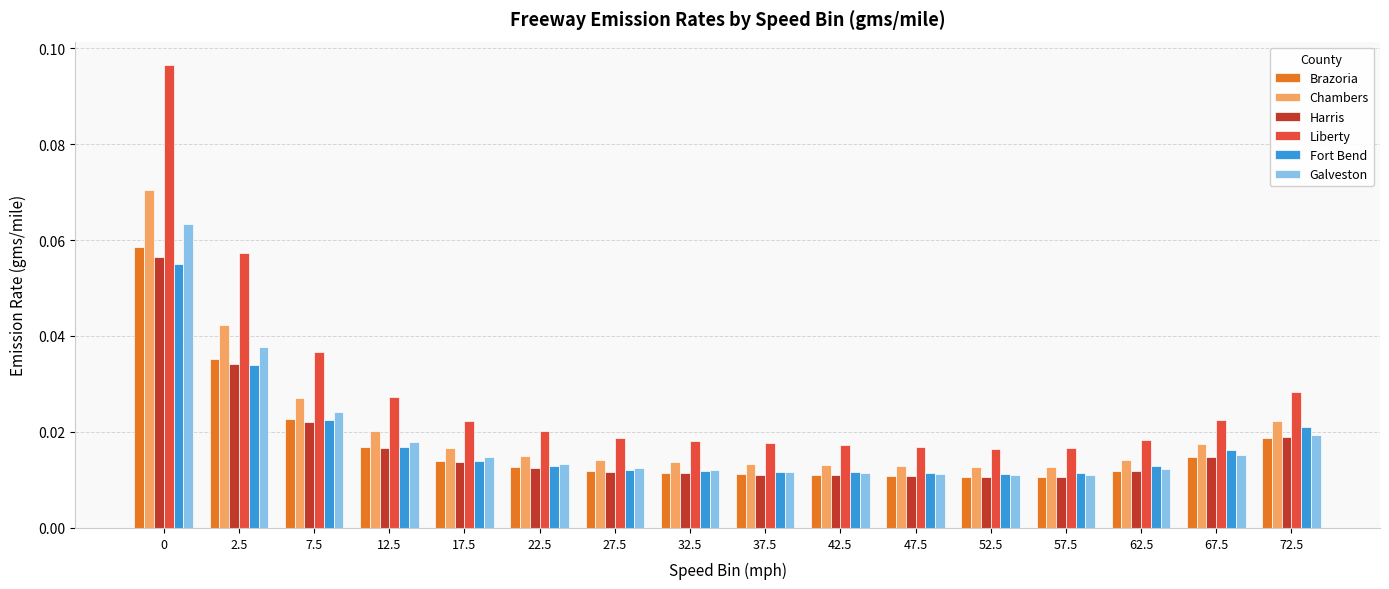

Count the number of categories in the chart.

16